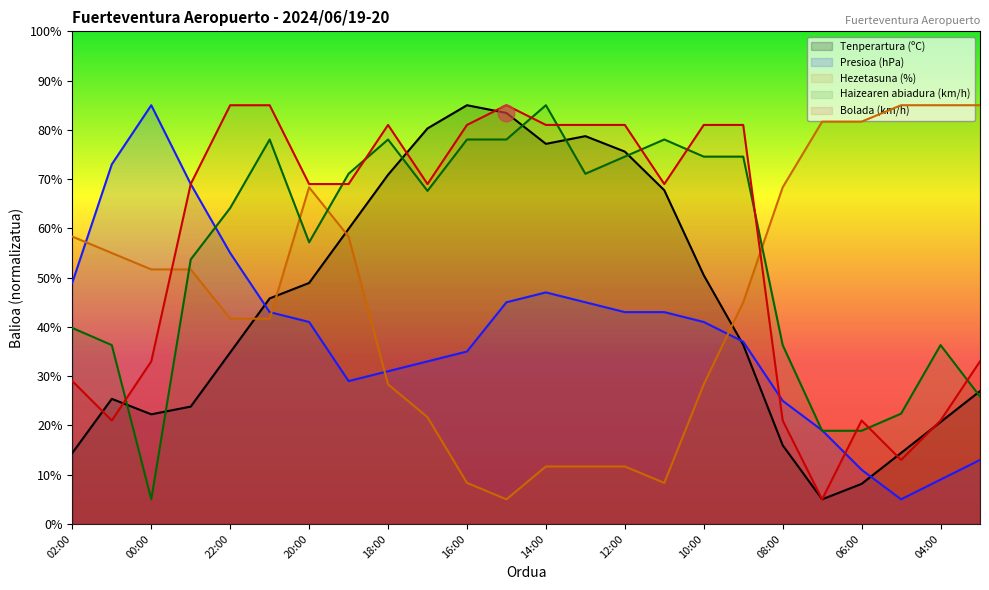

What is the minimum value for Tenperartura (ºC)?

5.0